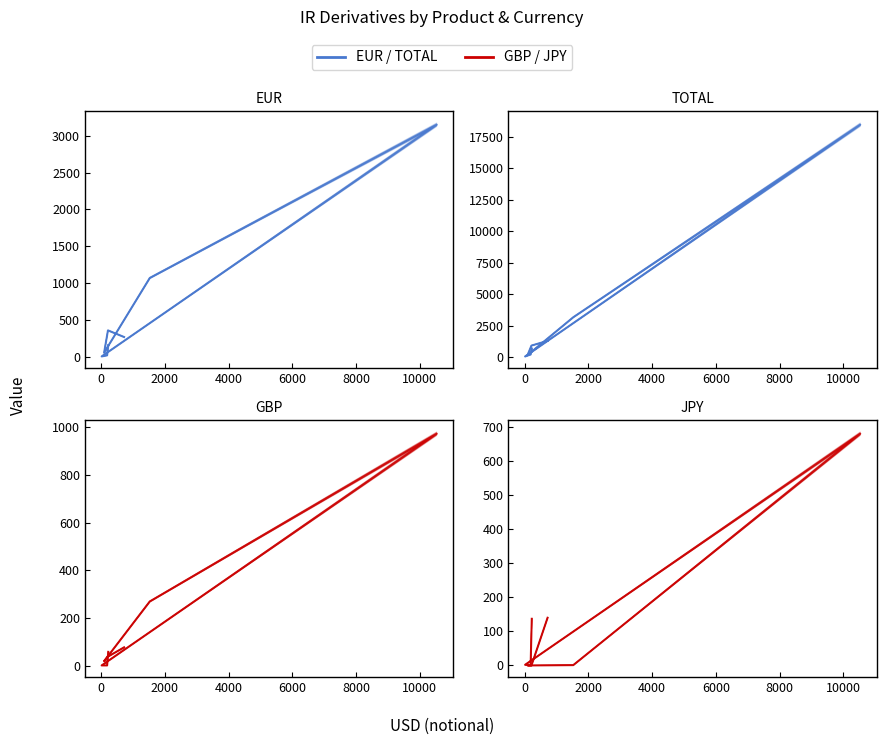

How many distinct data groups are displayed?

4